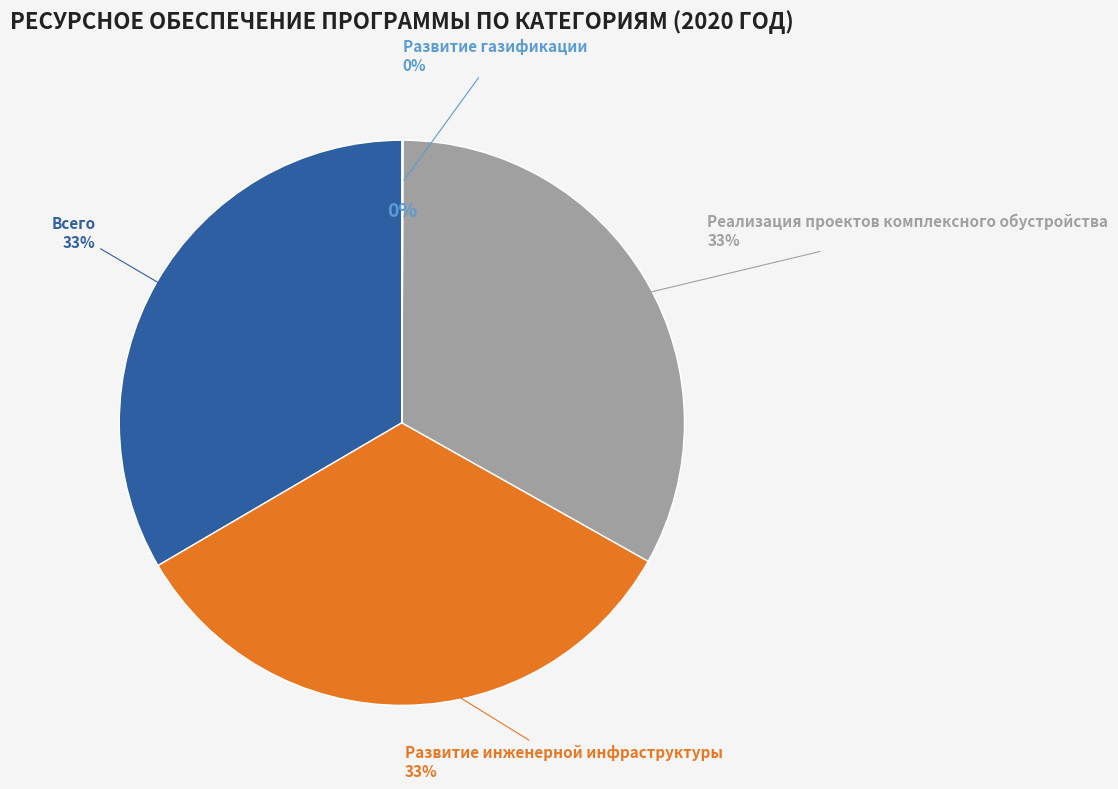

Does Реализация проектов комплексного обустройства represent more than half of the total?

No